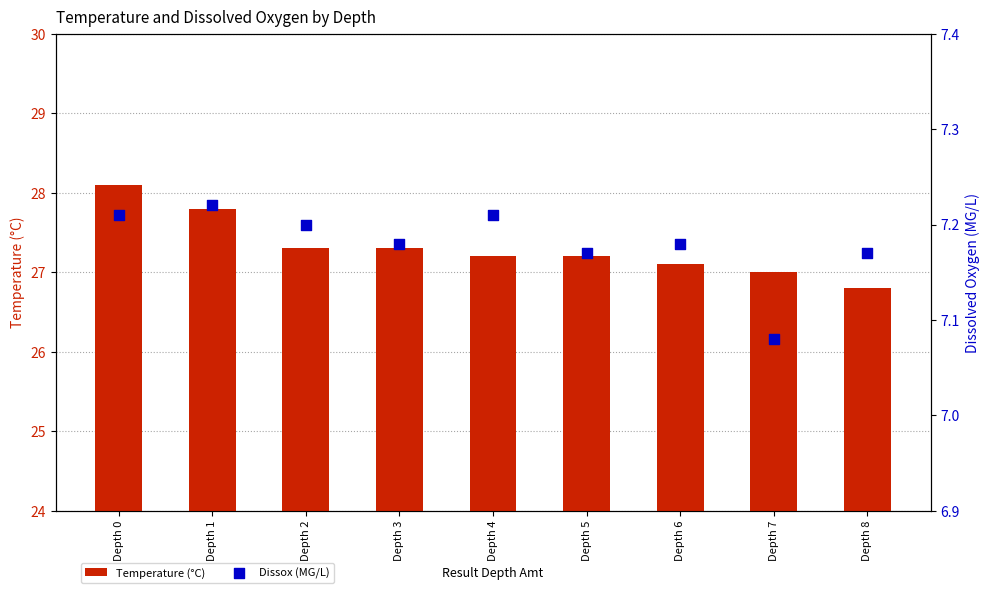

At which category is the sum across all series the highest?

Depth 0